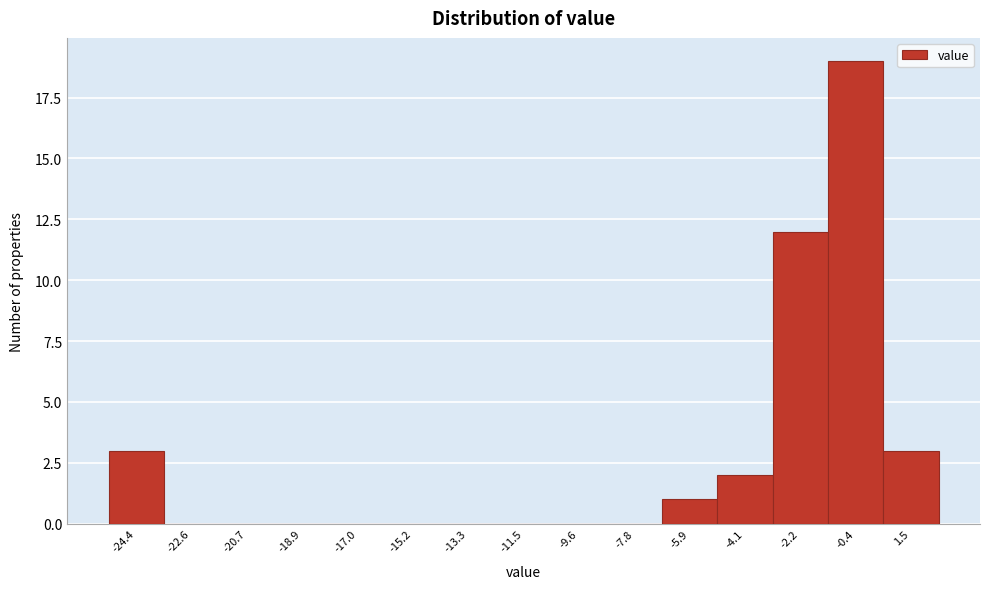

Reading left to right, what are all the values shown in this chart?

-24.4=3	-22.6=0	-20.7=0	-18.9=0	-17.0=0	-15.2=0	-13.3=0	-11.5=0	-9.6=0	-7.8=0	-5.9=1	-4.1=2	-2.2=12	-0.4=19	1.5=3